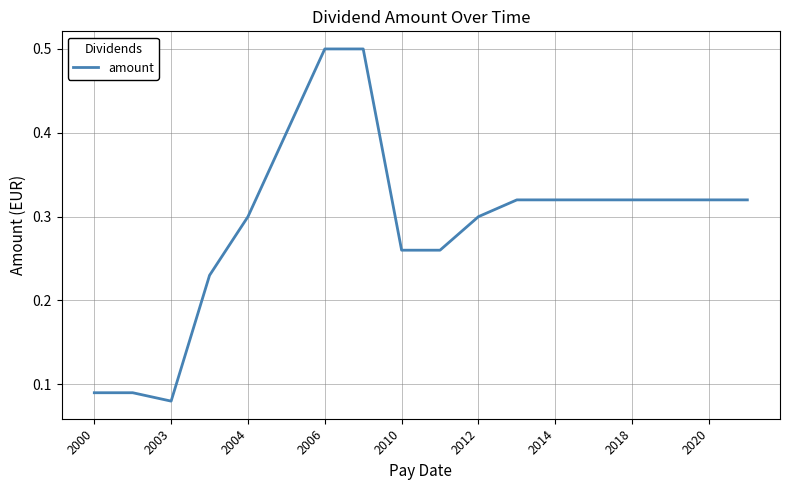

What is the maximum value shown in the chart?

0.5